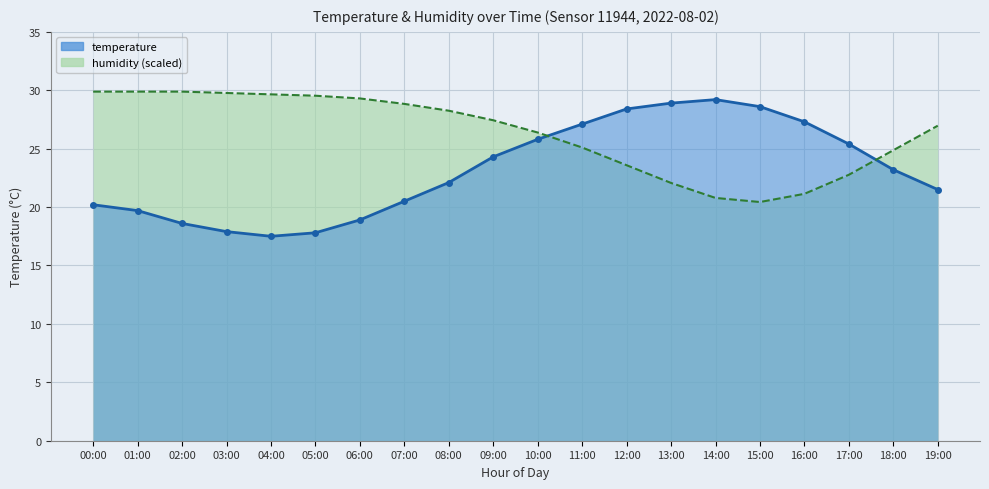

What is the sum of the temperature values at 11:00 and 10:00?

52.9